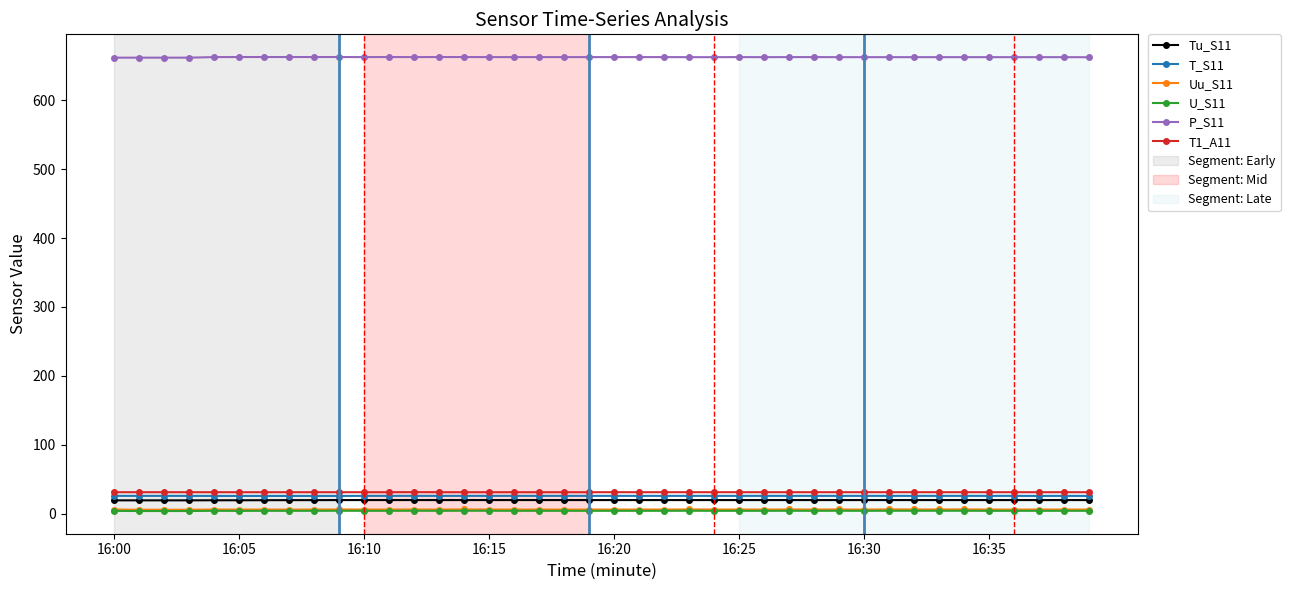

True or false: U_S11 has more than 0 interior local peaks.

True